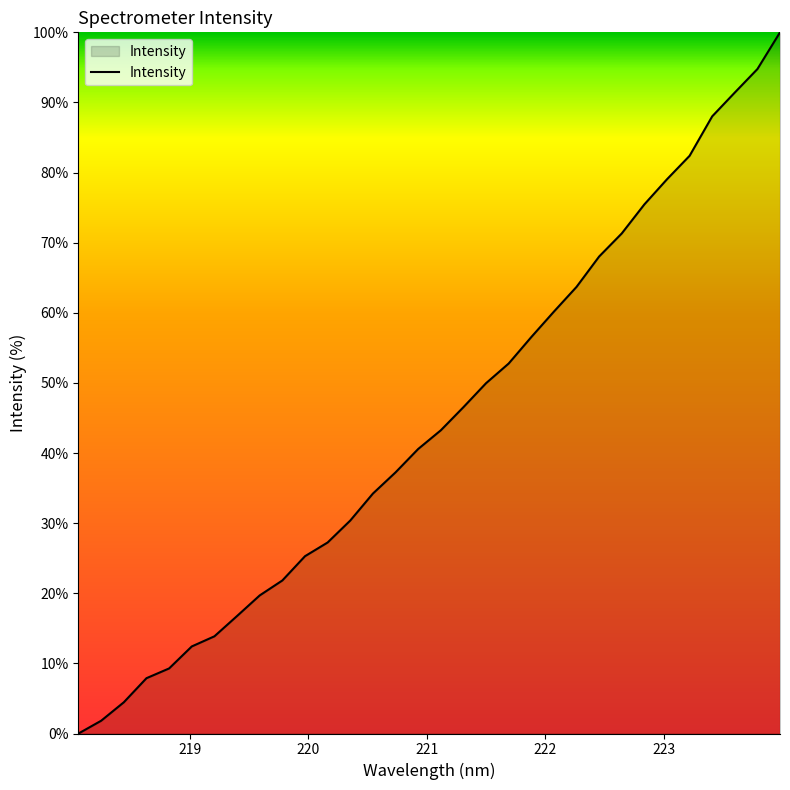

Reading left to right, list all the values displayed in this chart.

0.0	1.8	4.5	7.9	9.3	12.4	13.9	16.8	19.7	21.8	25.3	27.2	30.4	34.2	37.2	40.6	43.2	46.5	50.0	52.8	56.5	60.2	63.7	68.0	71.3	75.5	79.0	82.4	88.0	91.4	94.8	100.0